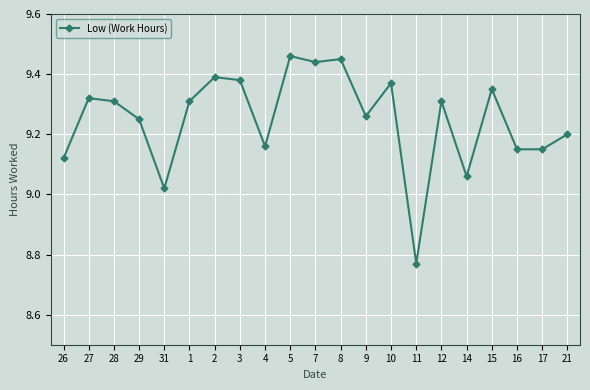

Where is the data nearest to the value 9?

31